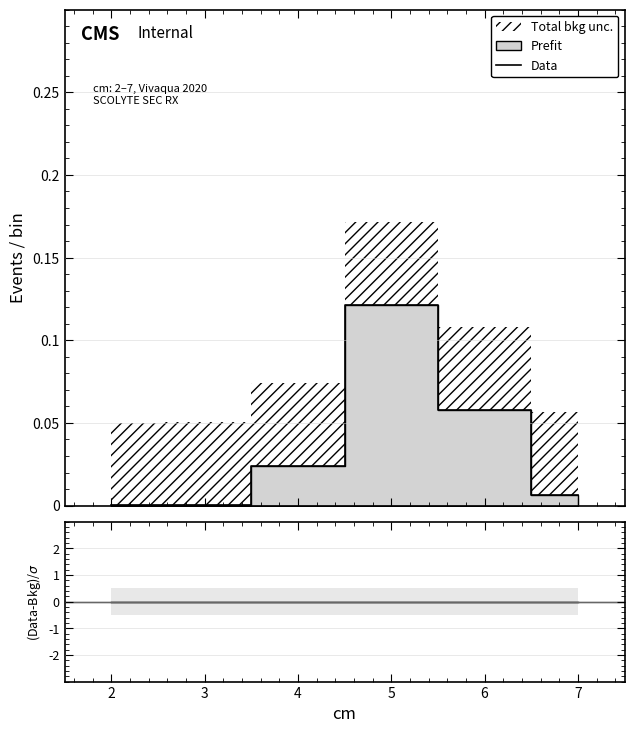

The (Data-Bkg)/σ series shows 0.0 at 6. True or false?

True